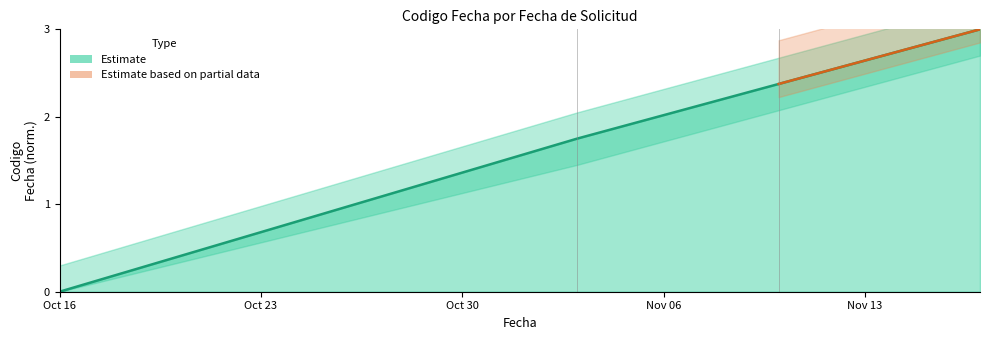

Count the number of values greater than 2.

2